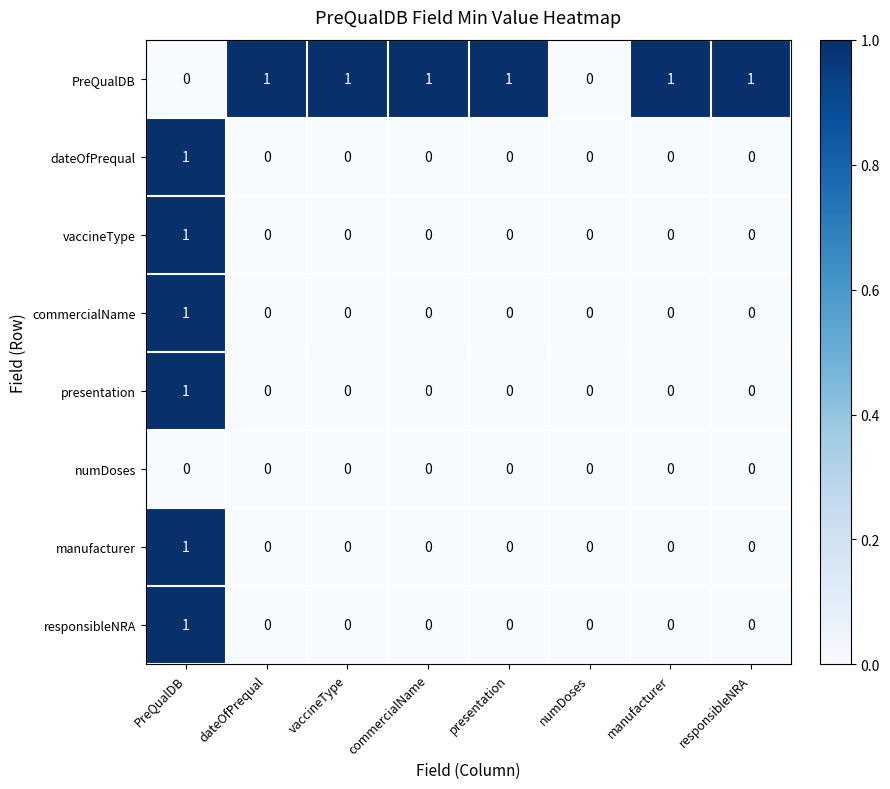

Which series has the largest total across all categories?

PreQualDB